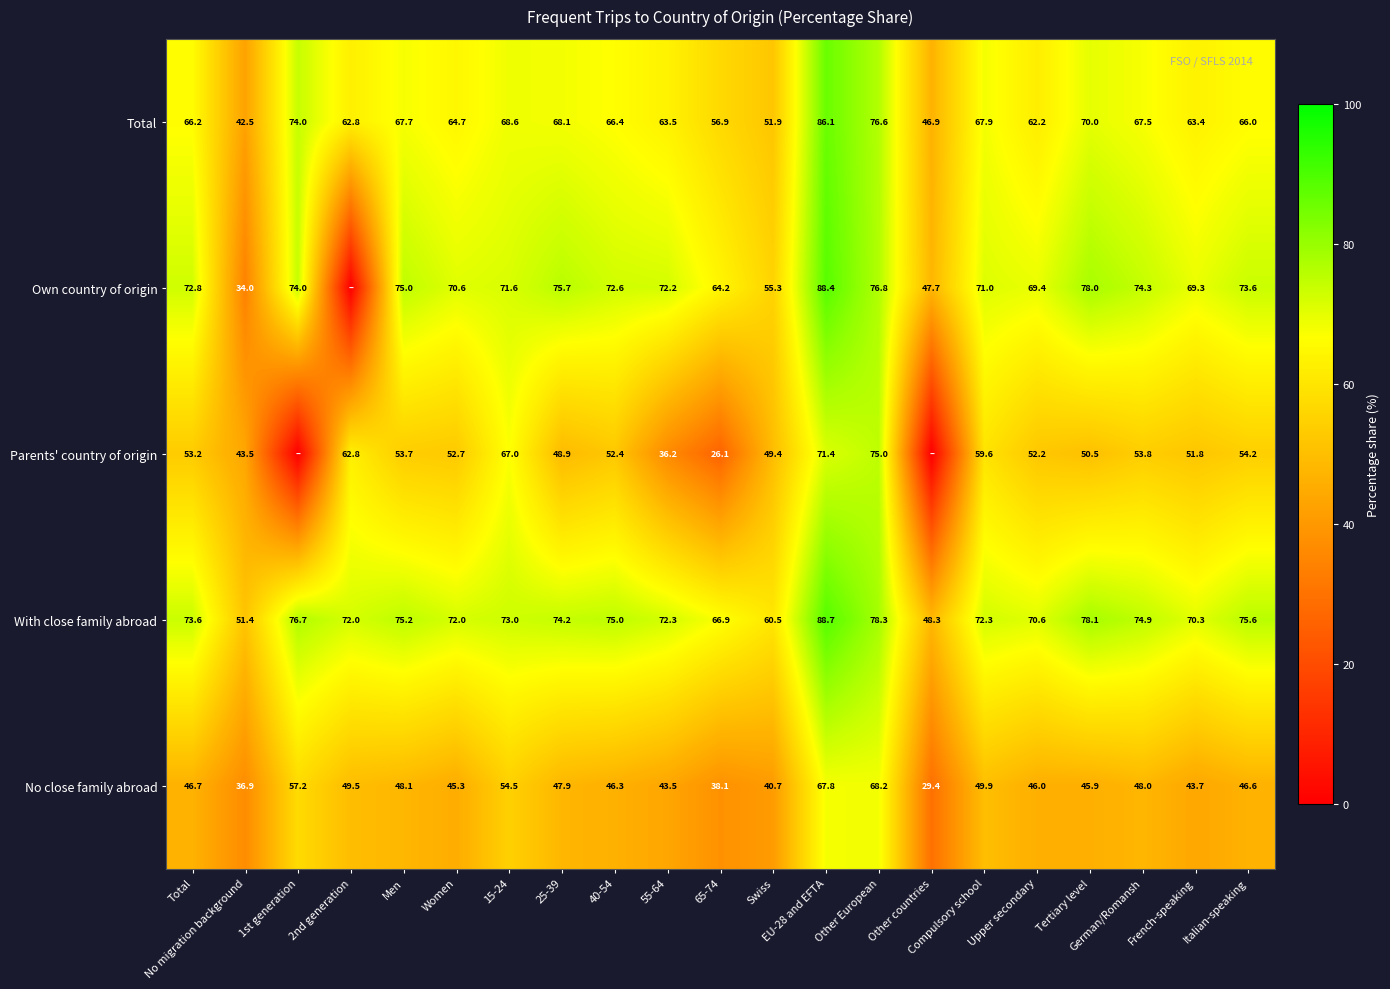

What is the lowest value of the No close family abroad series?

29.4